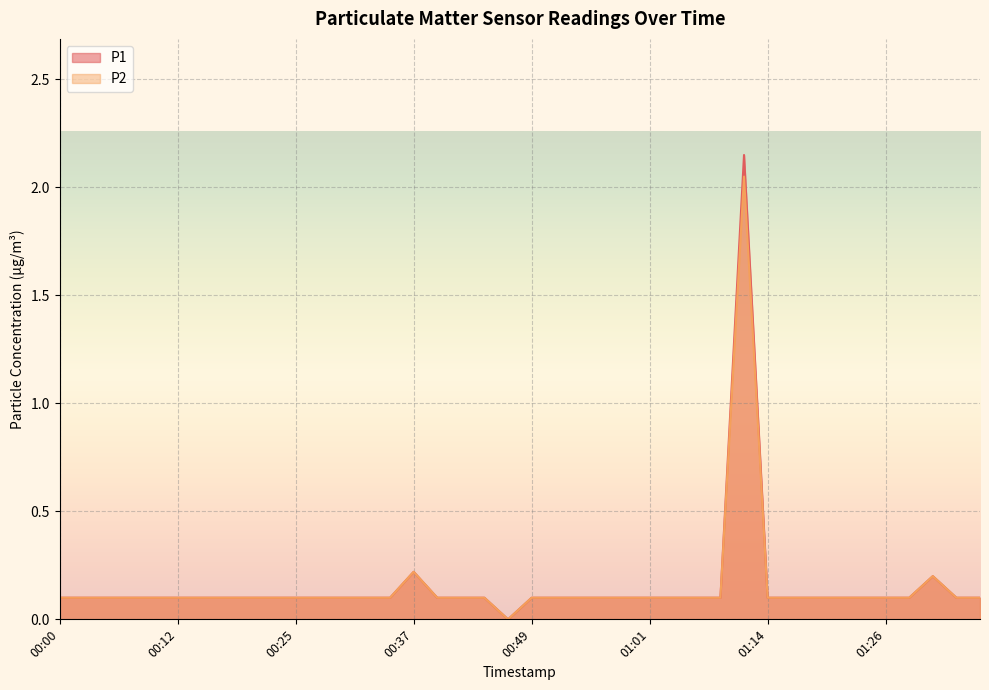

List the labels in order of P2 value, largest first.

01:11, 00:37, 01:31, 00:00, 00:03, 00:05, 00:07, 00:10, 00:12, 00:15, 00:17, 00:20, 00:22, 00:25, 00:27, 00:30, 00:32, 00:34, 00:39, 00:42, 00:44, 00:49, 00:52, 00:54, 00:56, 00:59, 01:01, 01:04, 01:06, 01:09, 01:14, 01:16, 01:18, 01:21, 01:23, 01:26, 01:28, 01:33, 01:36, 00:47